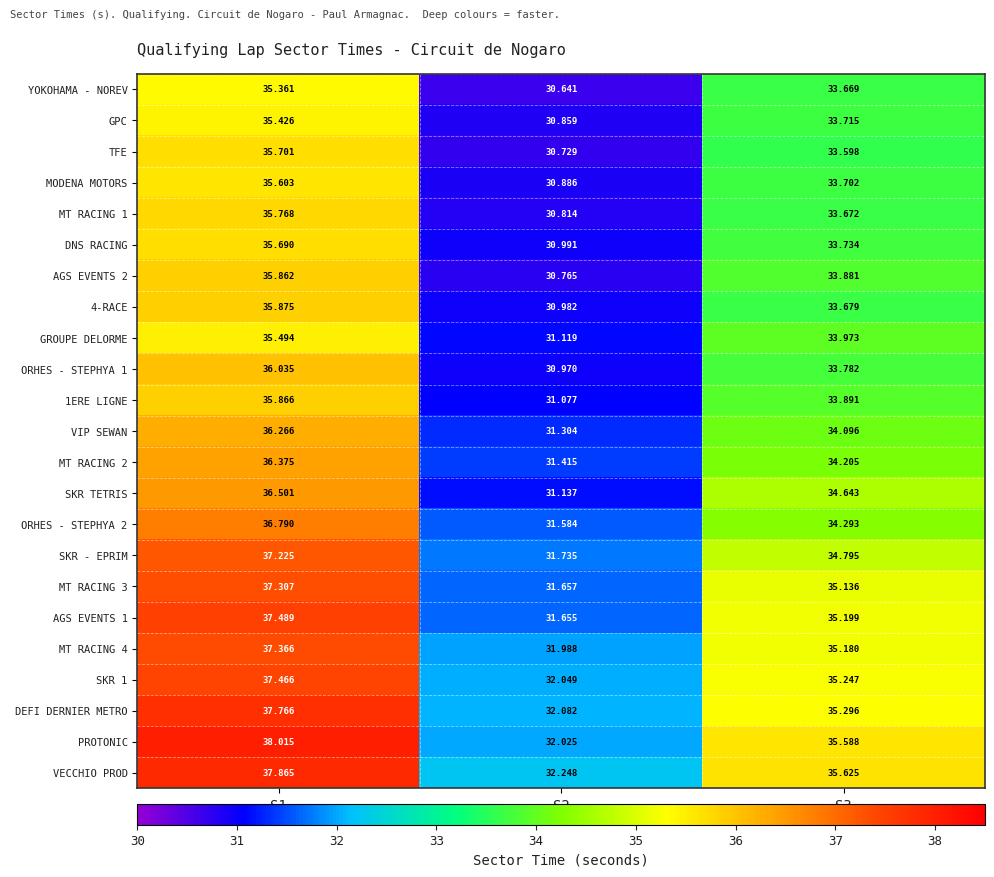

Which series has the largest total across all categories?

VECCHIO PROD